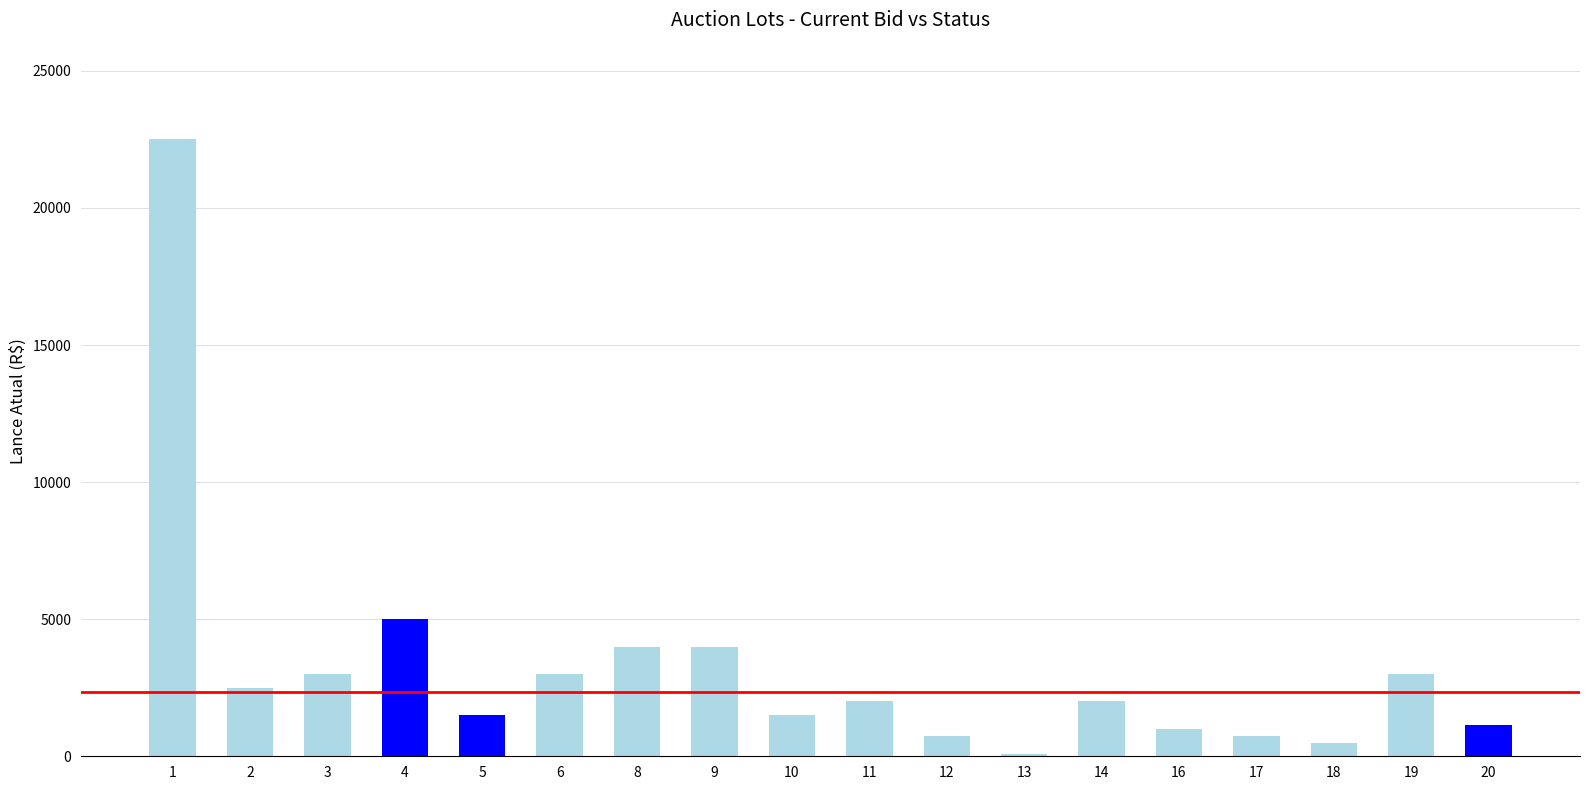

How many series are shown in this chart?

2